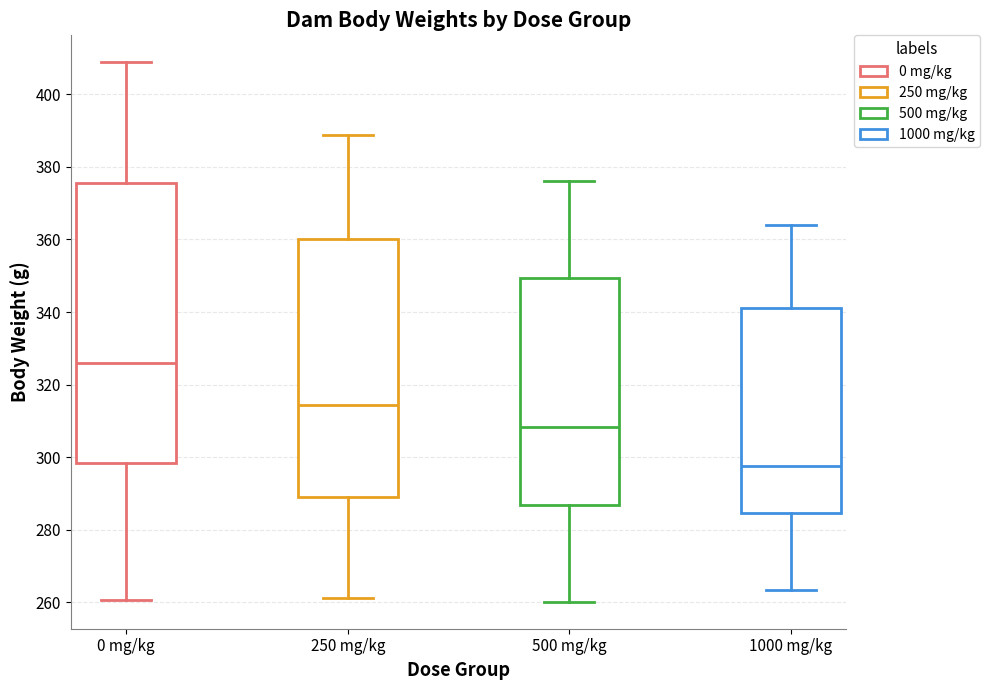

Which box's median line is the lowest?

1000 mg/kg